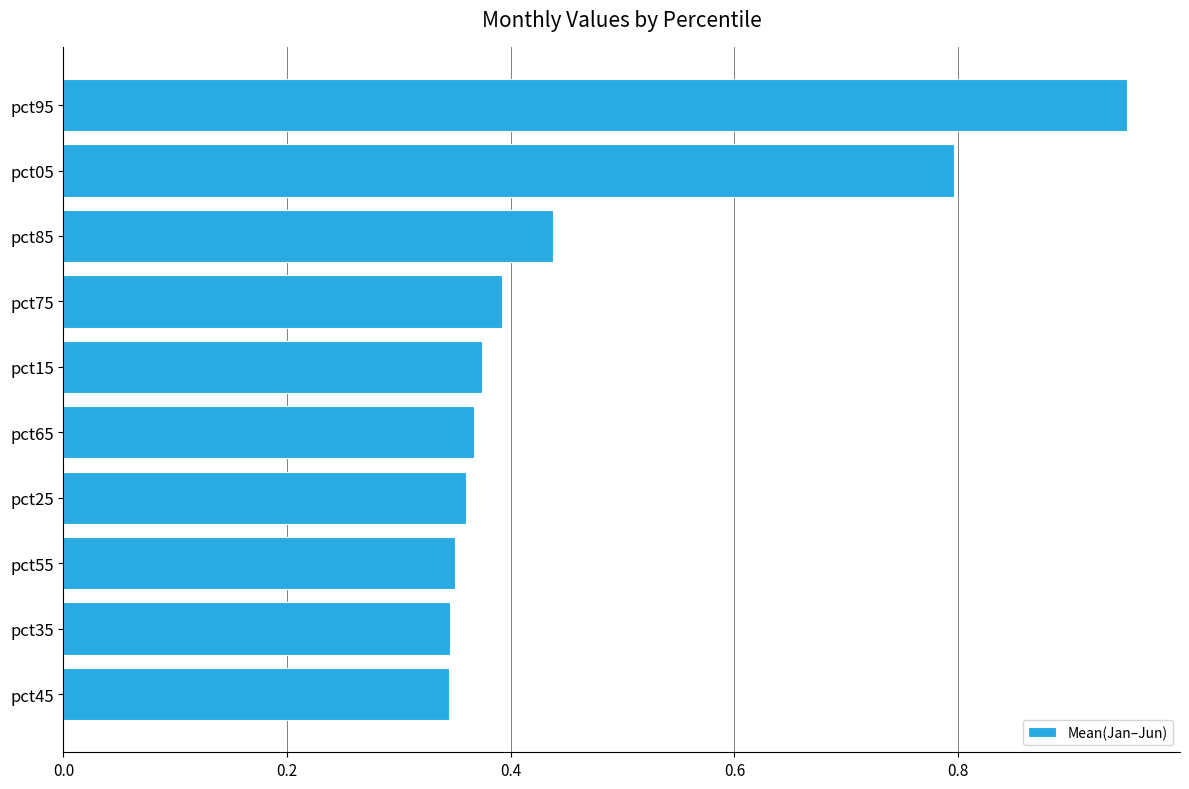

At which category does the chart reach its peak across all series?

pct95